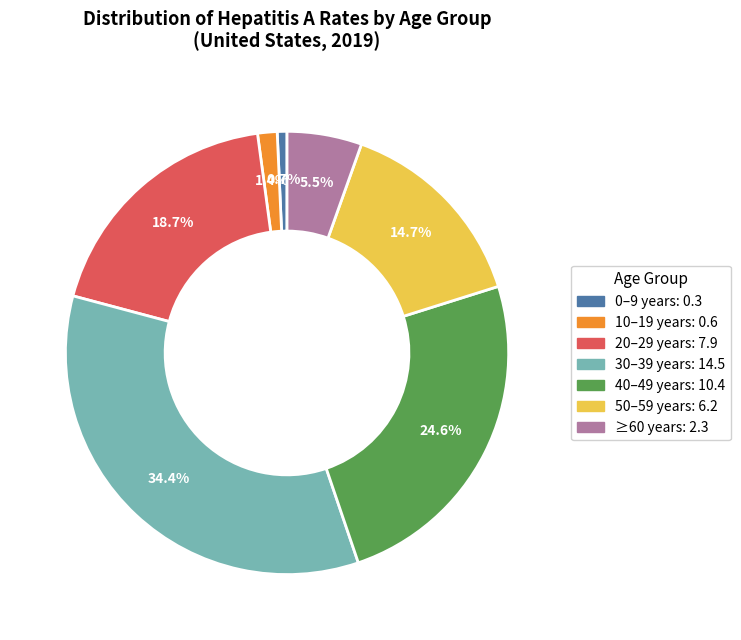

Between 40–49 years and 0–9 years, which is larger?

40–49 years